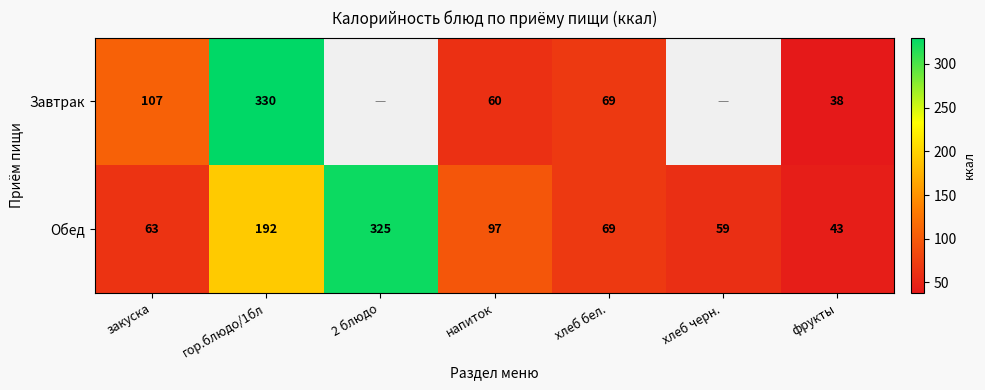

At закуска, list the series in order from smallest to largest.

Обед, Завтрак